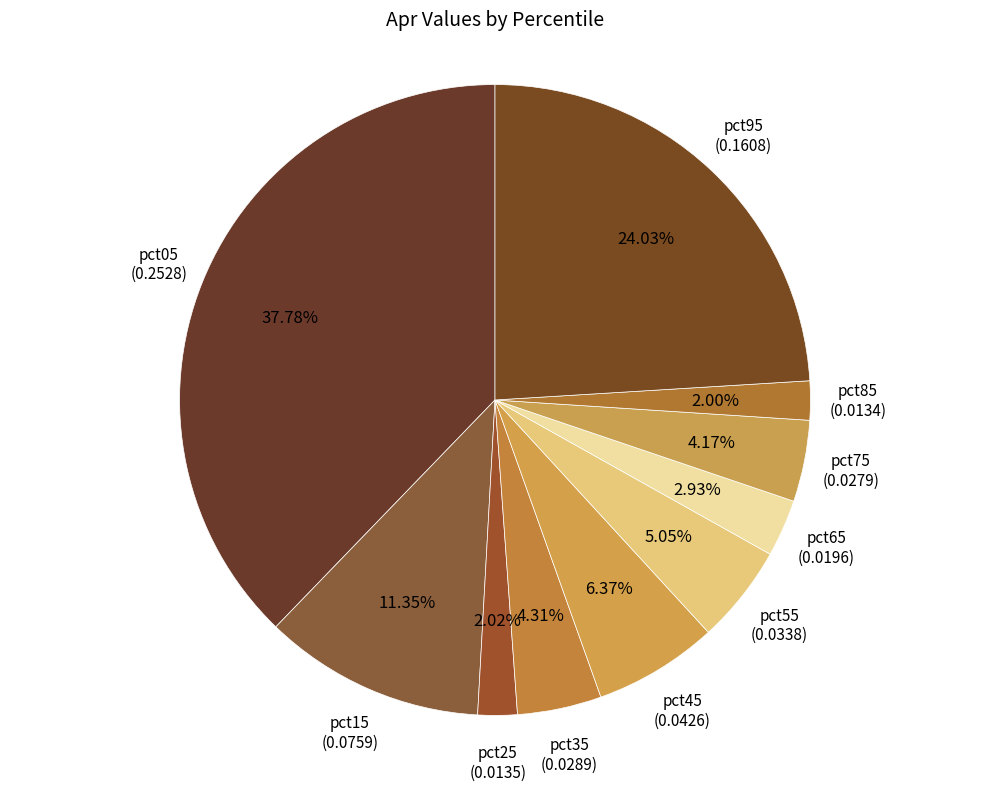

Which slice is the smallest?

pct85